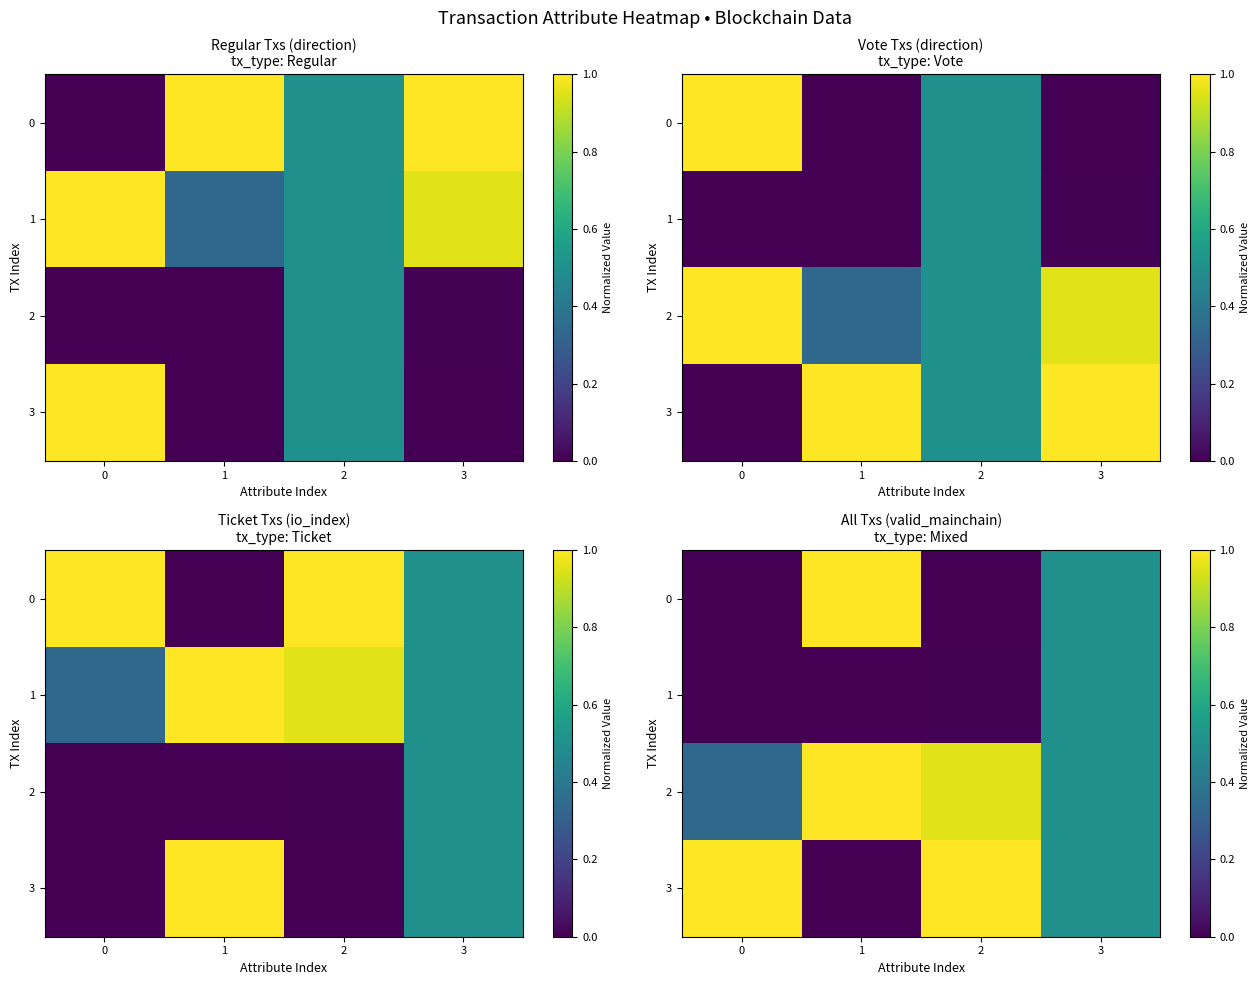

The value of 3 at 2 is 1.6. True or false?

False